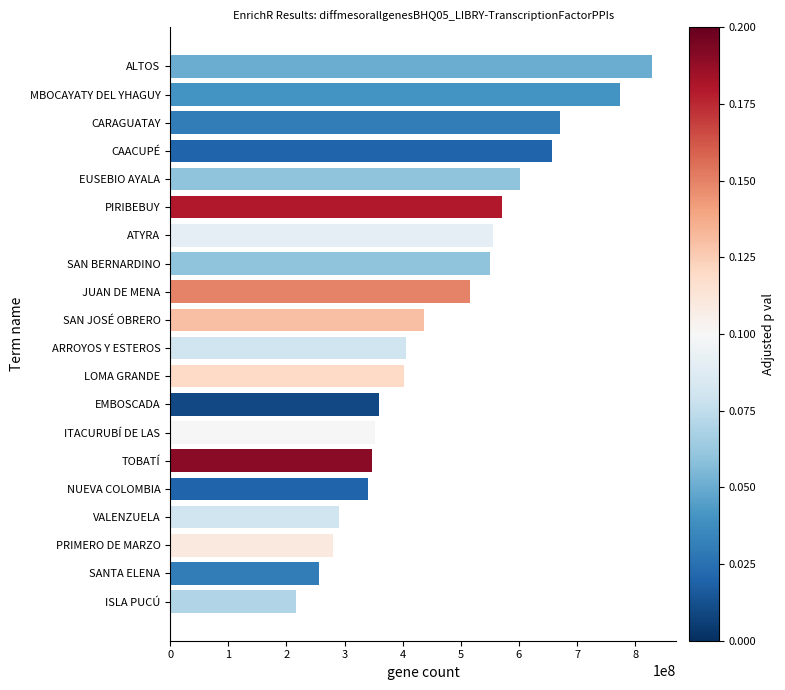

Read the value at SANTA ELENA.

256815276